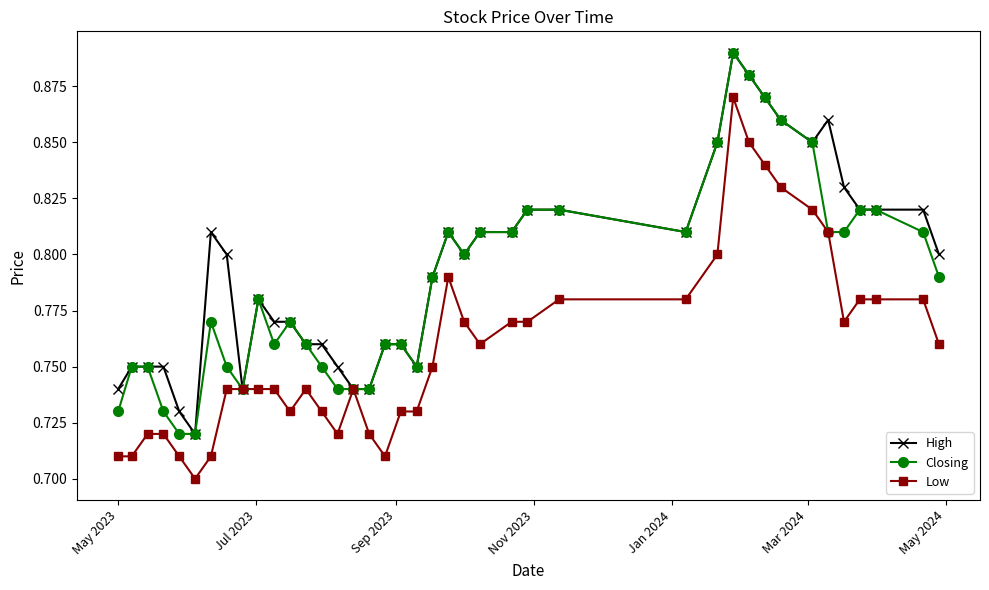

True or false: High has more than 0 interior local peaks.

True